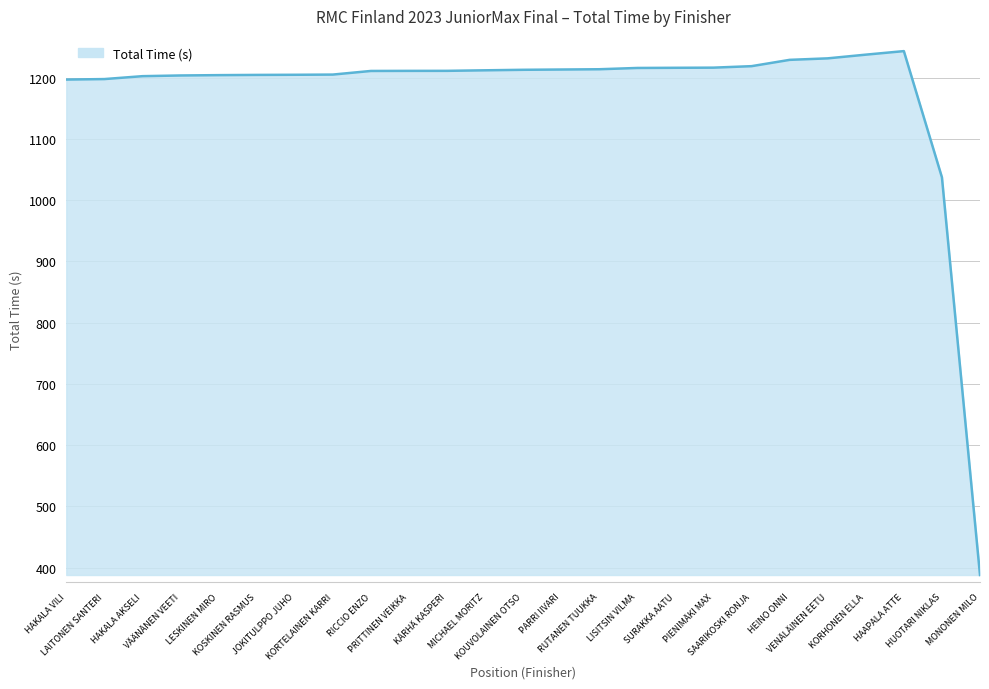

What is the minimum value shown in the chart?

387.8